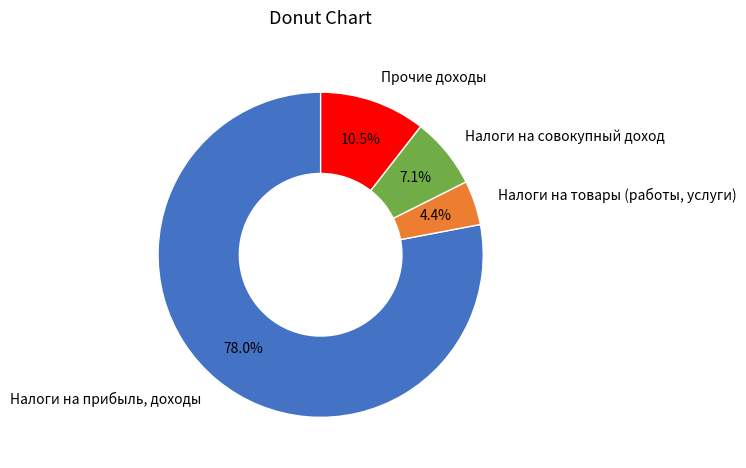

Approximately how many times larger is the value at Налоги на совокупный доход compared to Прочие доходы?

0.7